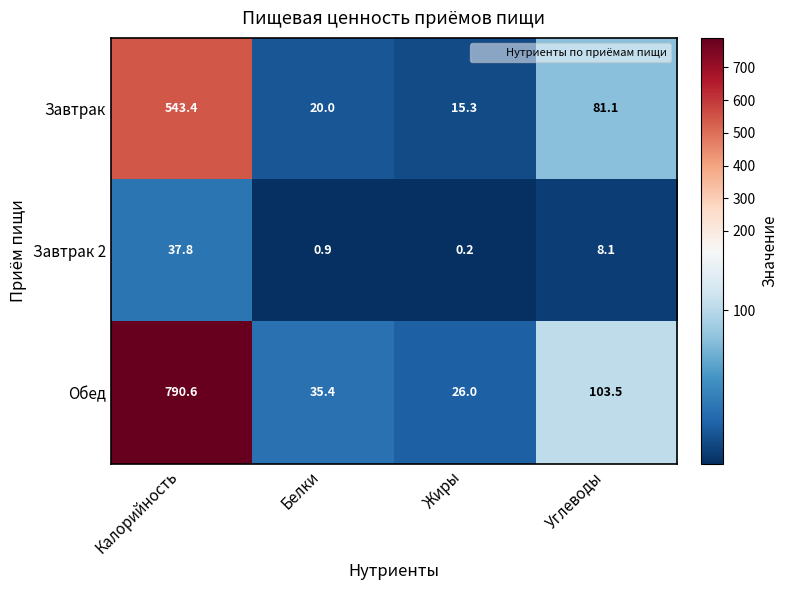

What is the average value of the Обед series?

238.9